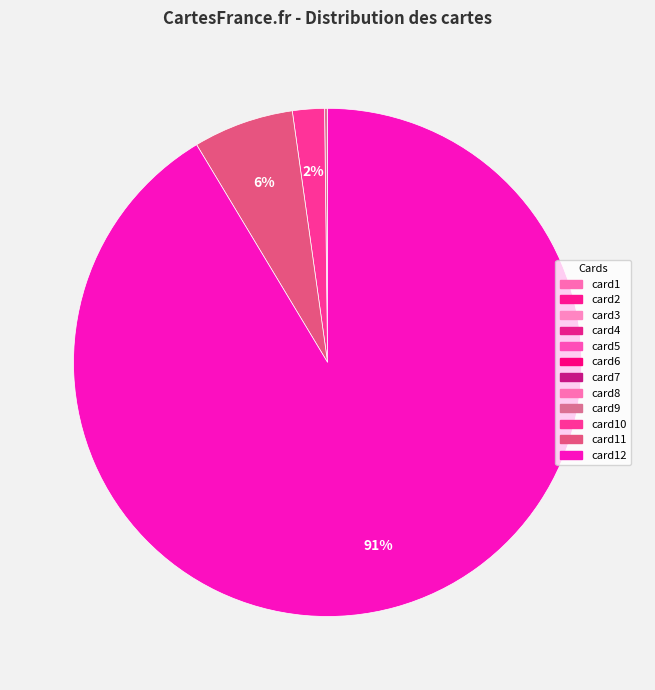

To the nearest percent, what is the difference between the card3 and card12 slice percentages?

91%